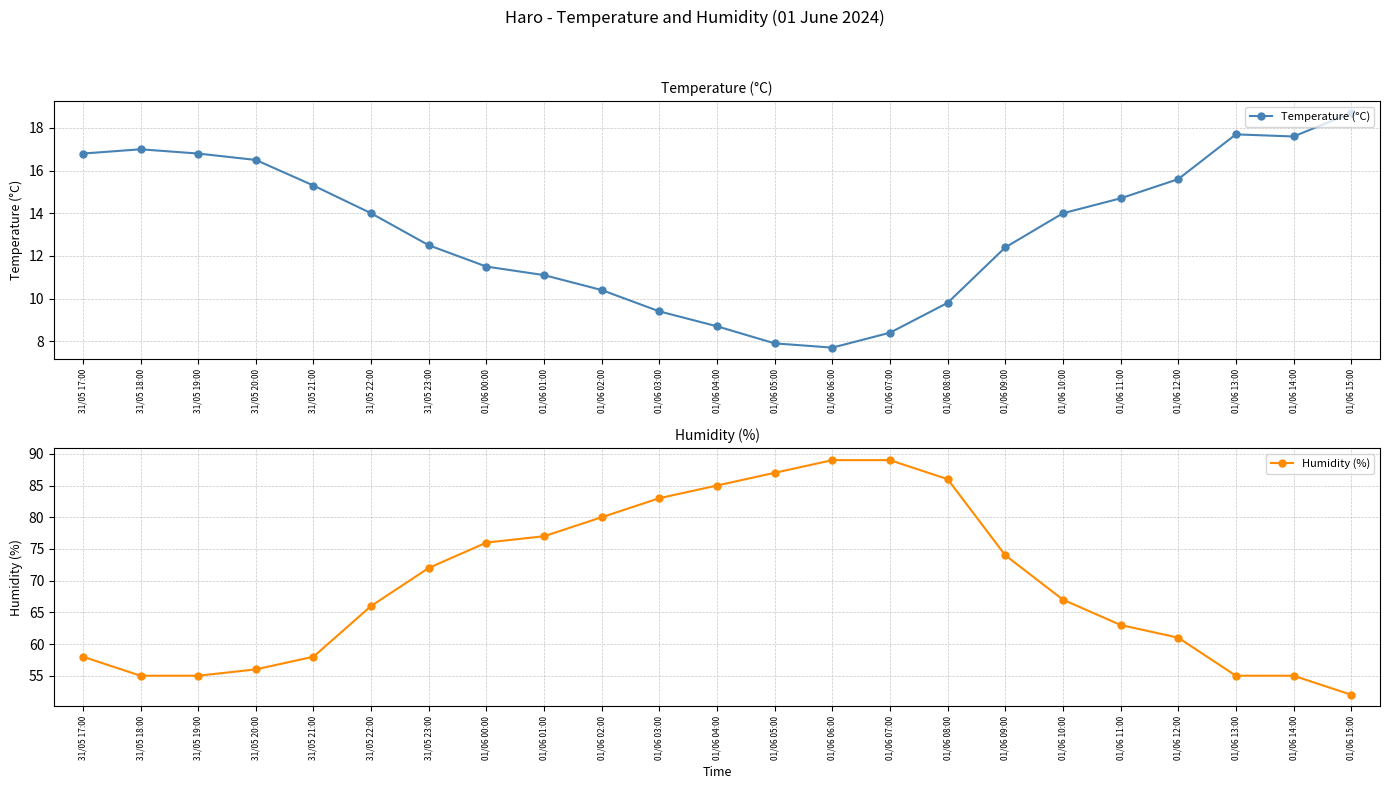

What is the value of the Humidity (%) point at the 14th from the left?

89